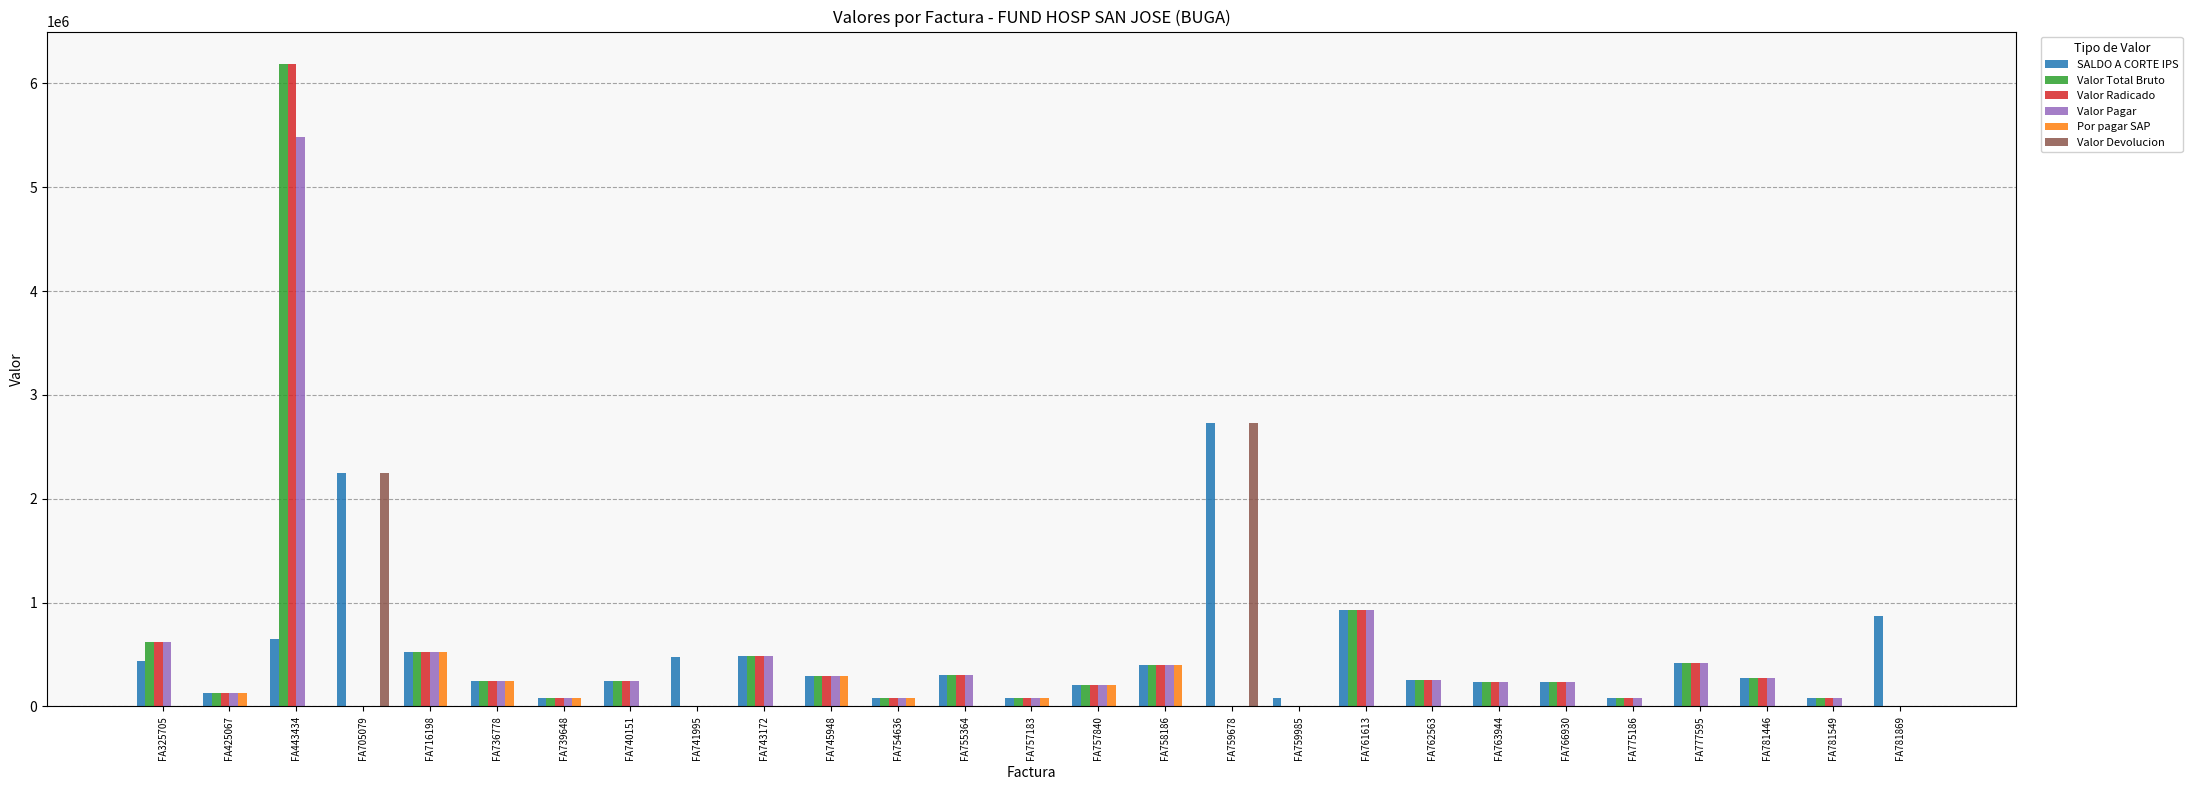

What is the greatest value displayed?

6188606